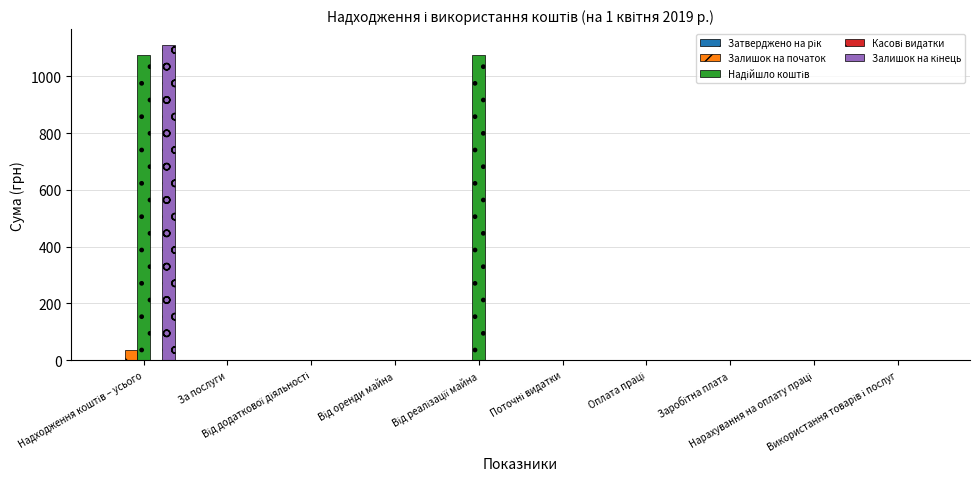

What is the sum of all Залишок на початок values?

35.7